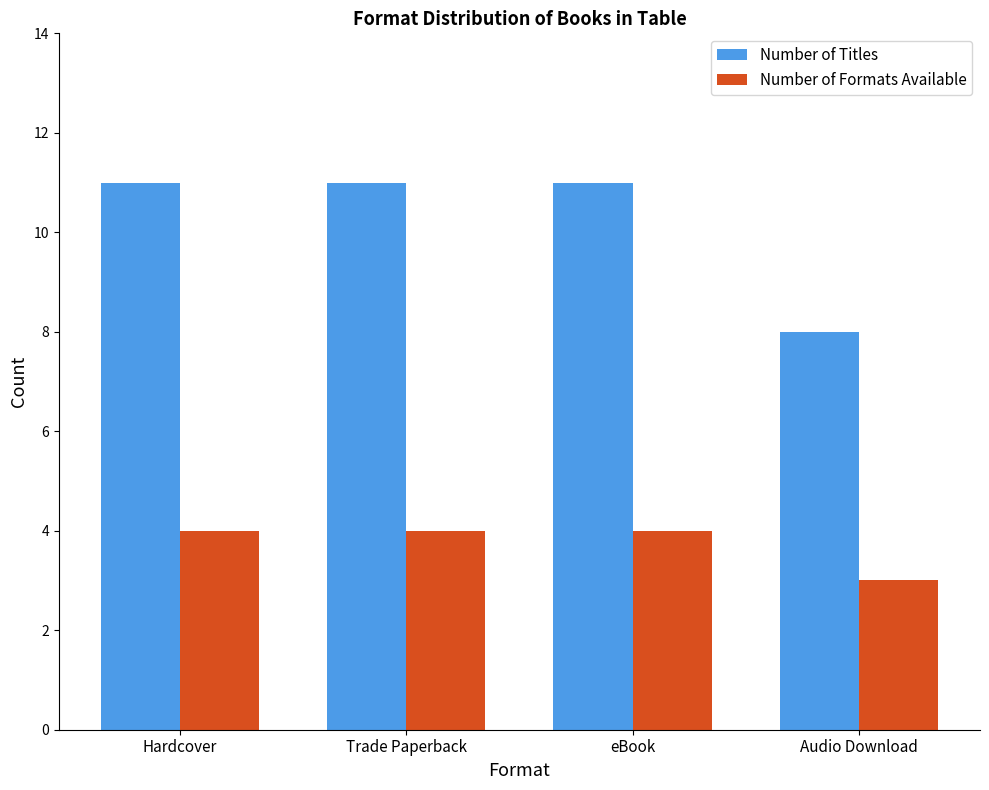

Is the value of Number of Formats Available at eBook greater than the value of Number of Titles at eBook?

No